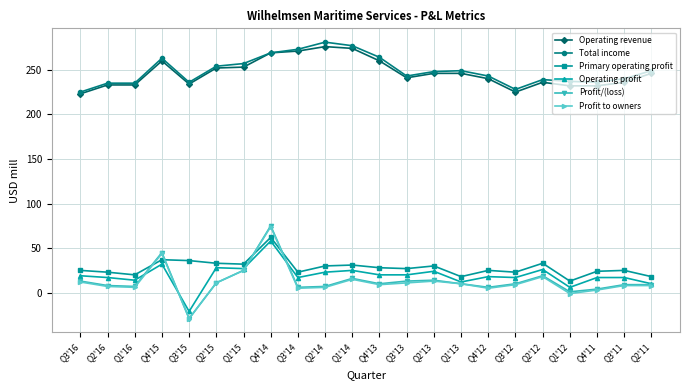

What is the lowest value of the Primary operating profit series?

13